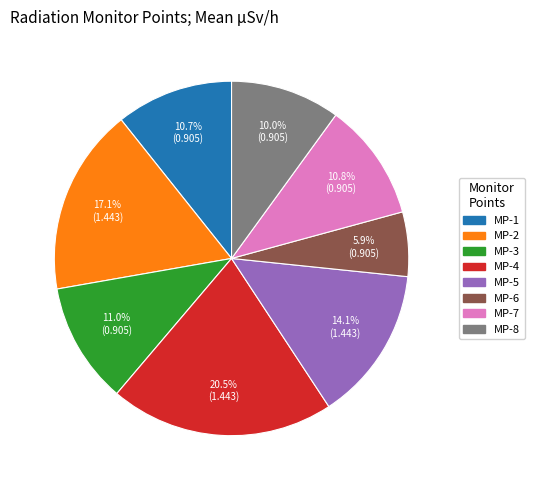

Combined, what portion of the pie is MP-3 and MP-4?

31.5%